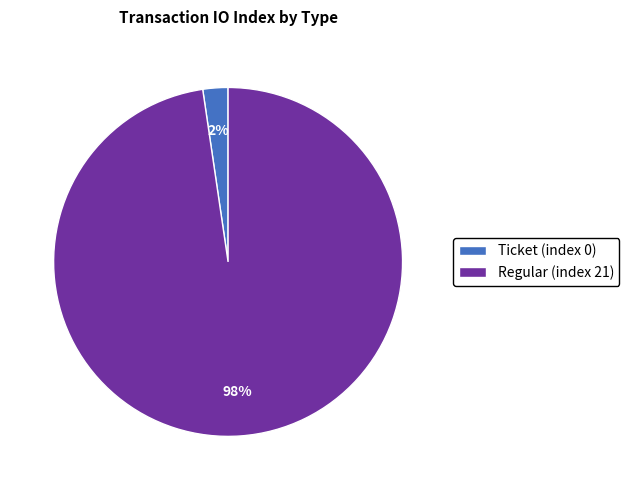

To the nearest percent, what is the average slice percentage?

50%